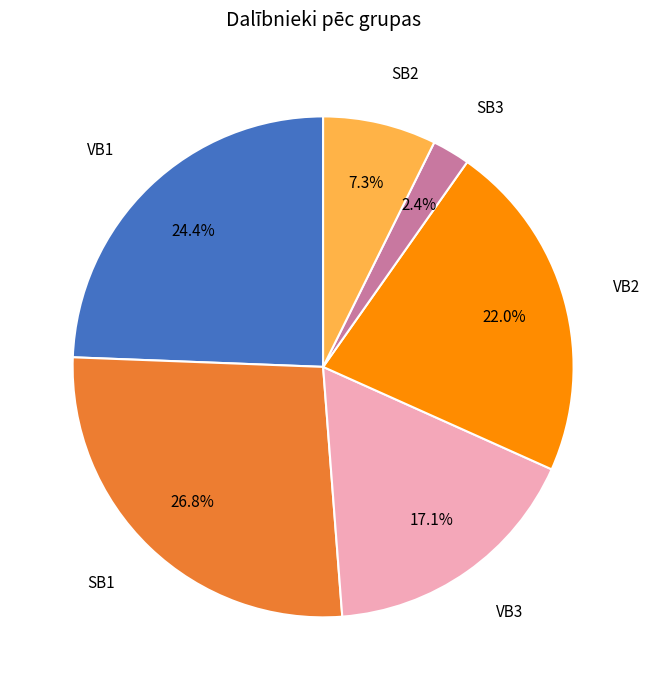

Is there any slice that represents more than half of the pie?

No